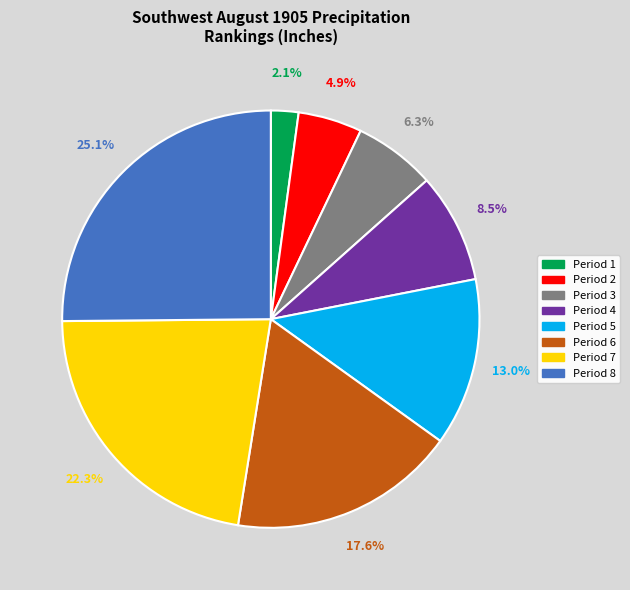

Count the number of slices in the pie.

8